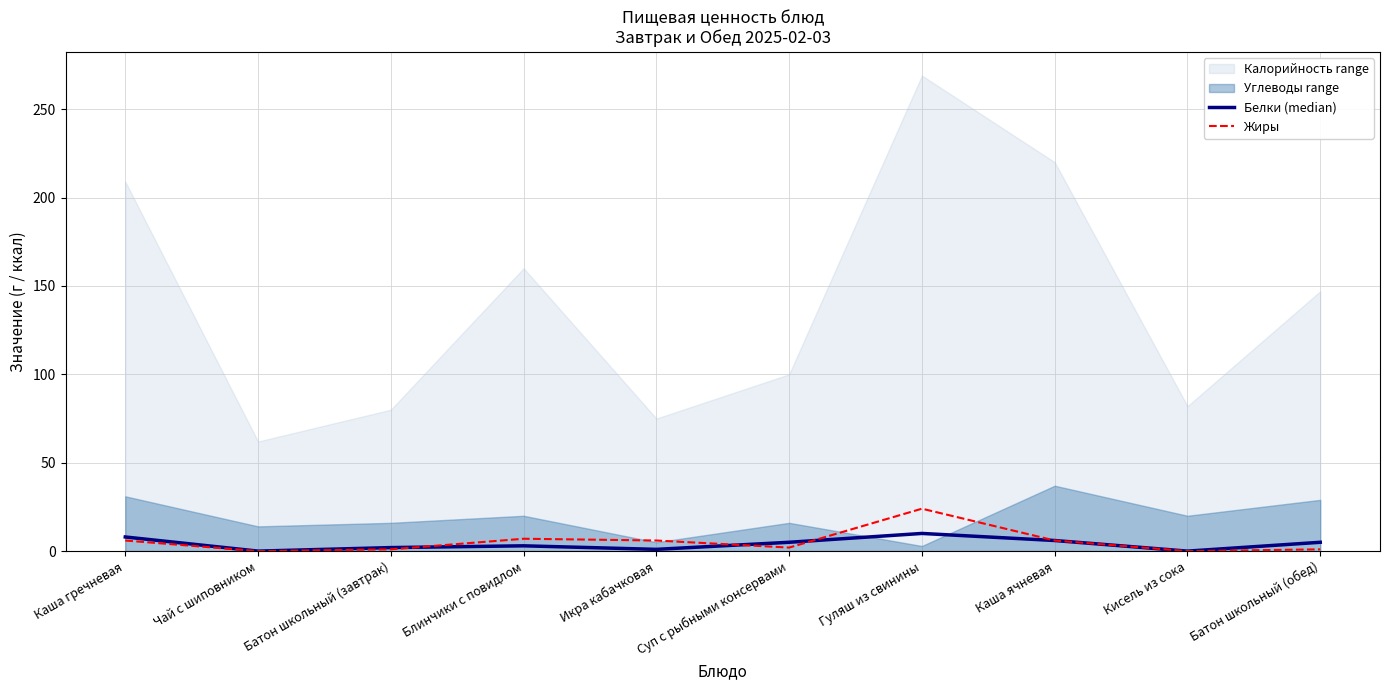

Read the Жиры value at Гуляш из свинины.

24